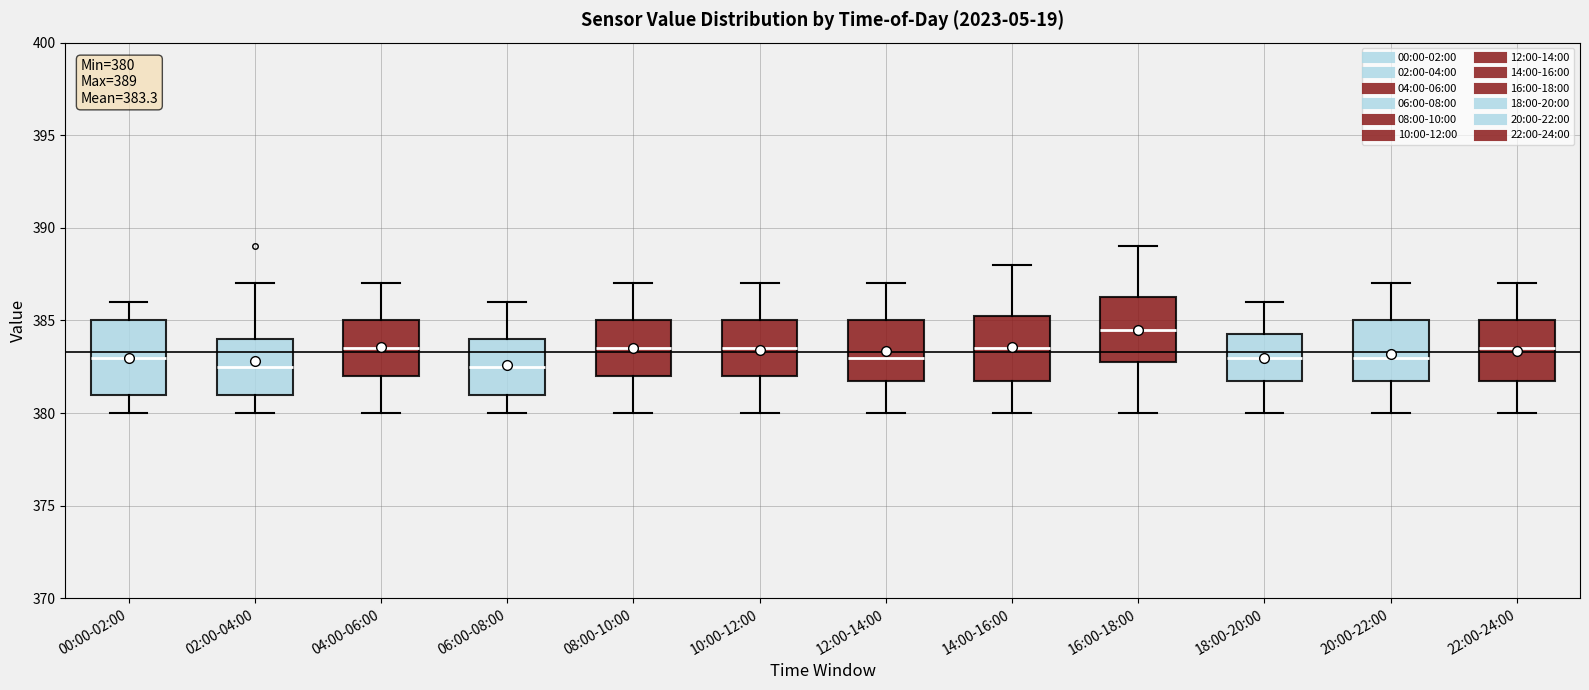

Which box is the tallest, from its lower edge to its upper edge?

00:00-02:00